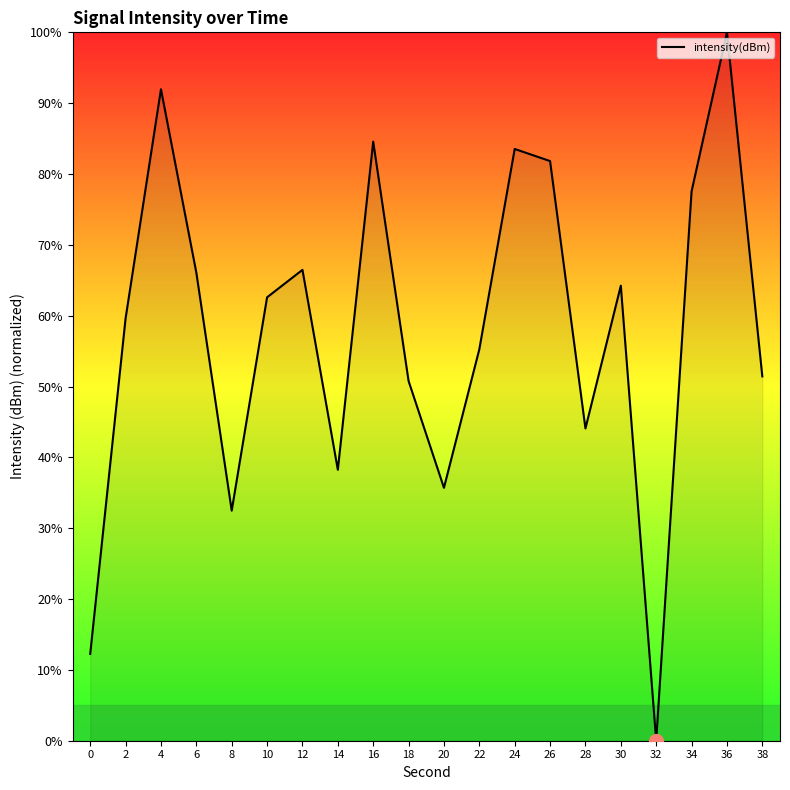

How many distinct data groups are displayed?

1